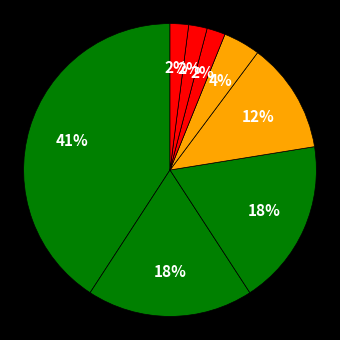

To the nearest percent, what portion does دانشگاه شهید بهشتی represent?

2%